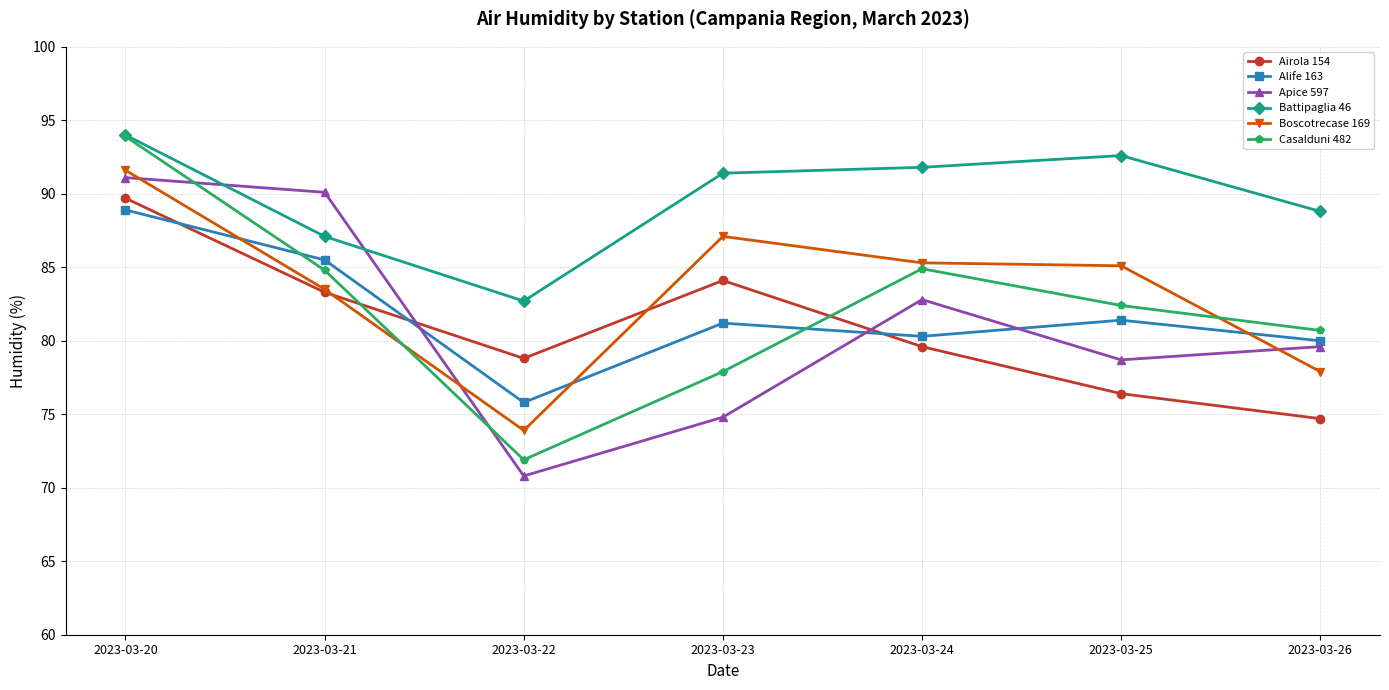

Rank the categories by Apice 597 value from highest to lowest.

2023-03-20, 2023-03-21, 2023-03-24, 2023-03-26, 2023-03-25, 2023-03-23, 2023-03-22